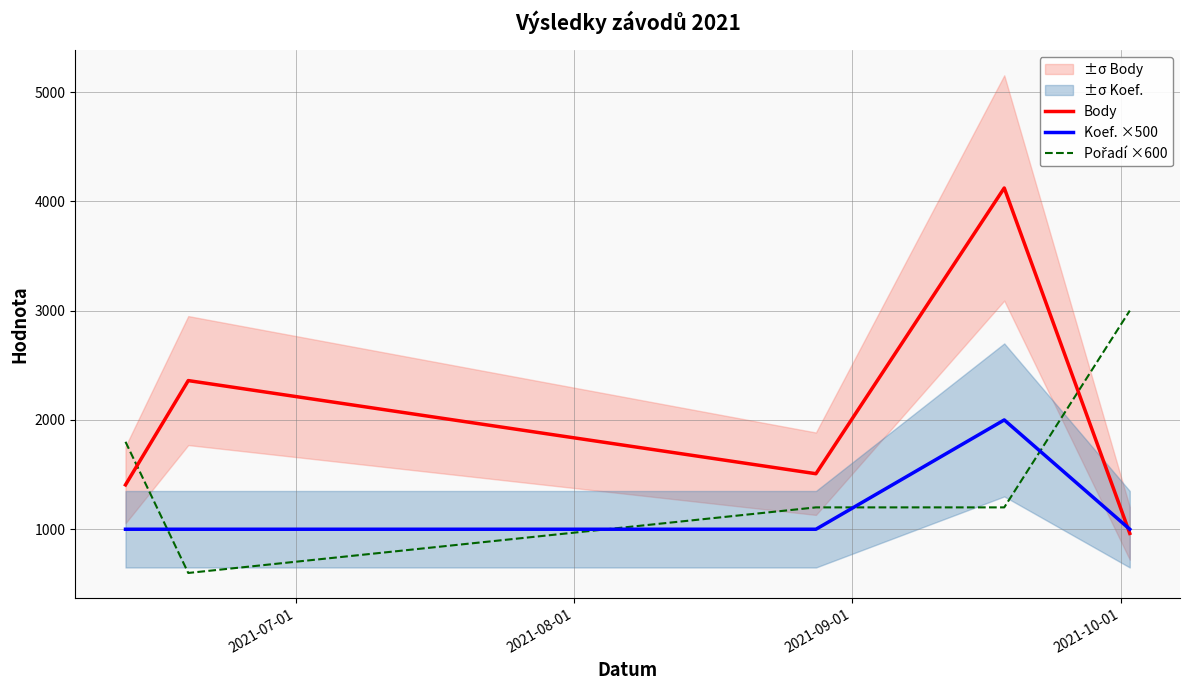

Reading left to right, list all the values displayed in this chart.

Body: 1406	2360	1508	4122	962
Koef. ×500: 1000	1000	1000	2000	1000
Pořadí ×600: 1800	600	1200	1200	3000